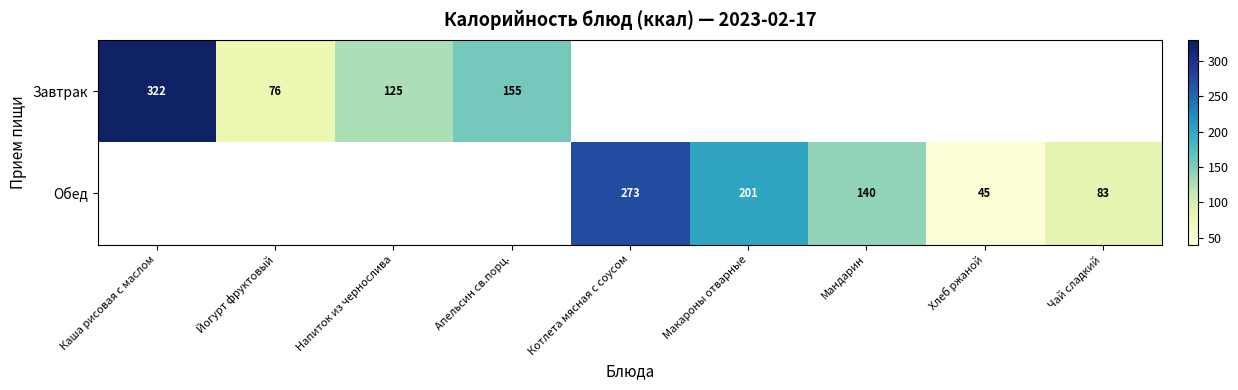

Which category has the highest value across all series?

Каша рисовая с маслом